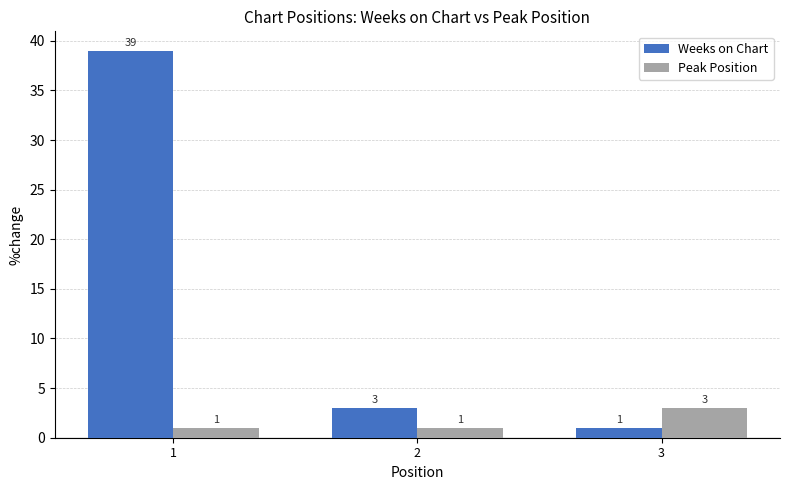

List the series in order of their overall mean, lowest first.

Peak Position, Weeks on Chart